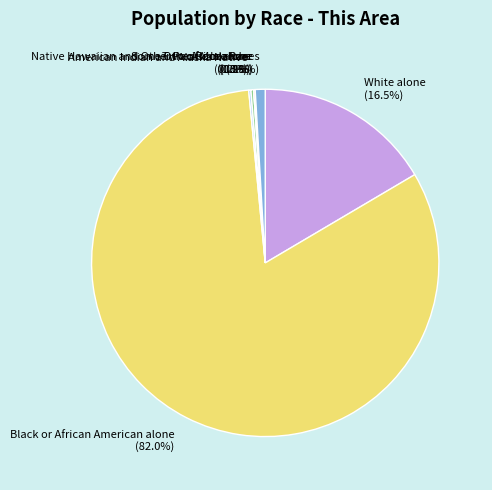

What is the majority slice?

Black or African American alone